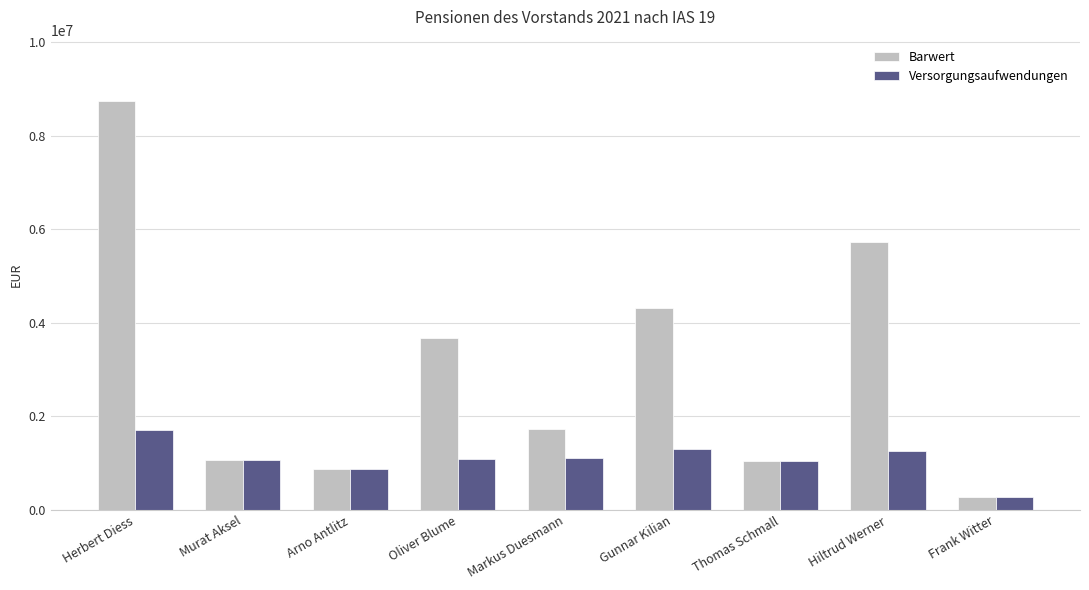

True or false: Versorgungsaufwendungen has a value of 1267690 at Arno Antlitz.

False